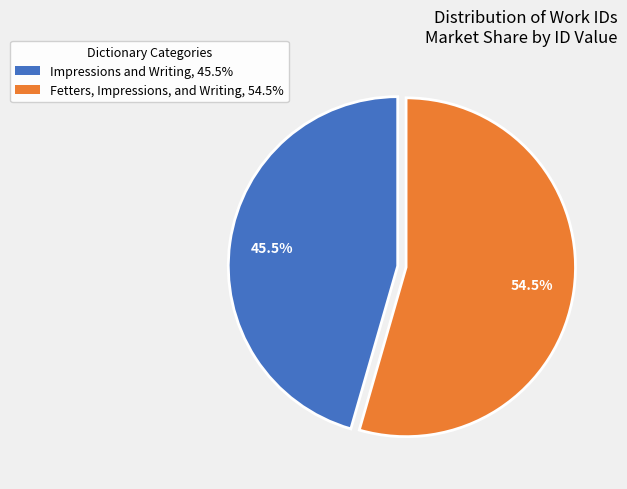

Combined, what portion of the pie is Impressions and Writing, 45.5% and Fetters, Impressions, and Writing, 54.5%?

100.0%